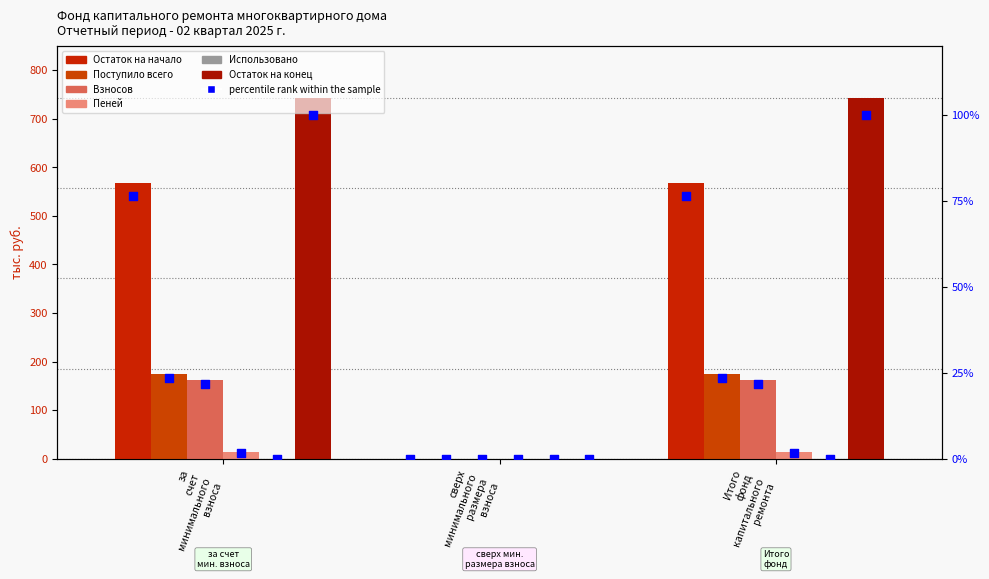

Which series contains the highest Y value?

Остаток на конец